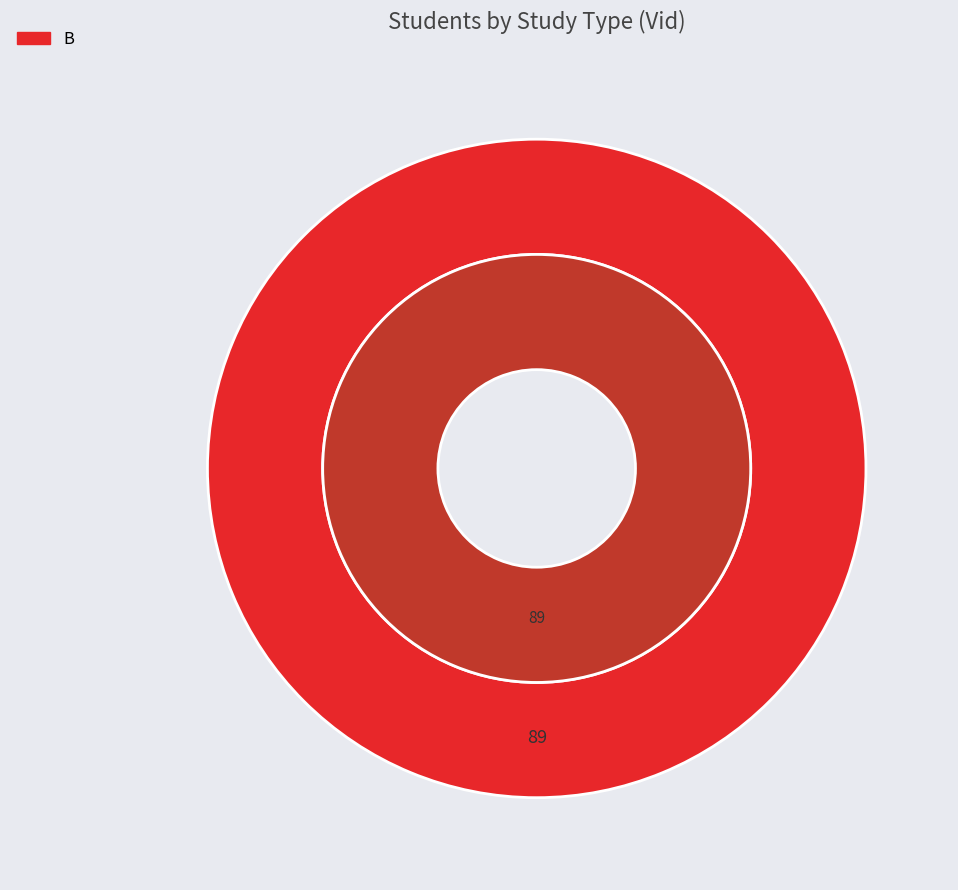

True or false: B accounts for 100% of the total.

True